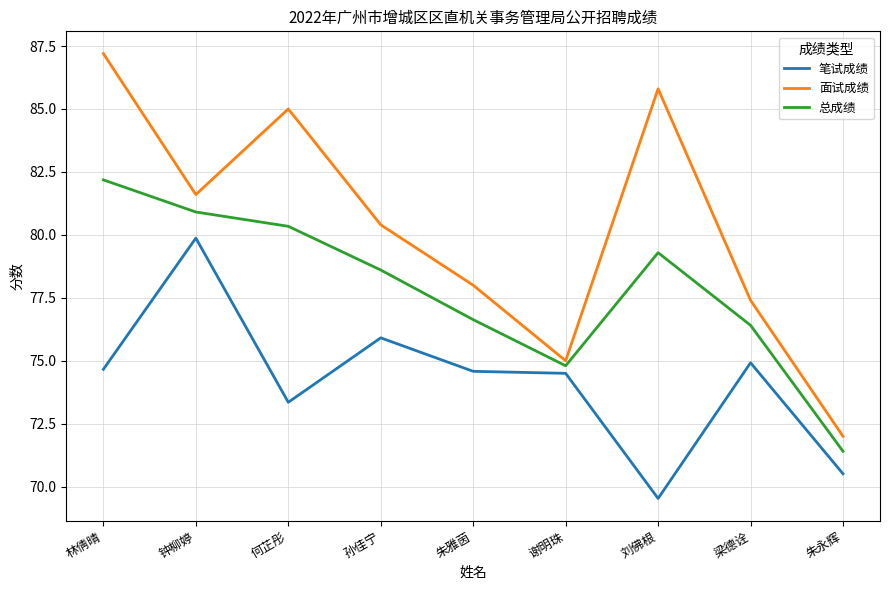

What position from the right is 谢明珠?

4